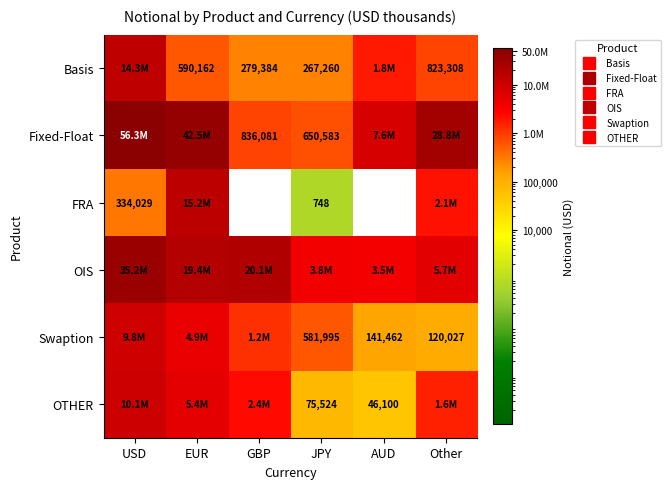

The OIS series shows 3823219 at JPY. True or false?

True